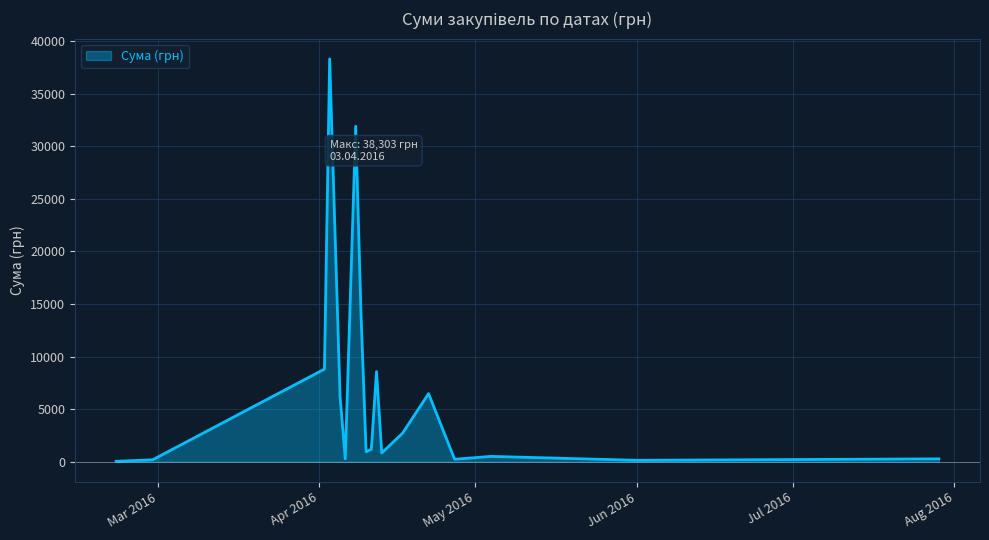

What is the difference between the maximum and minimum values?

38264.5